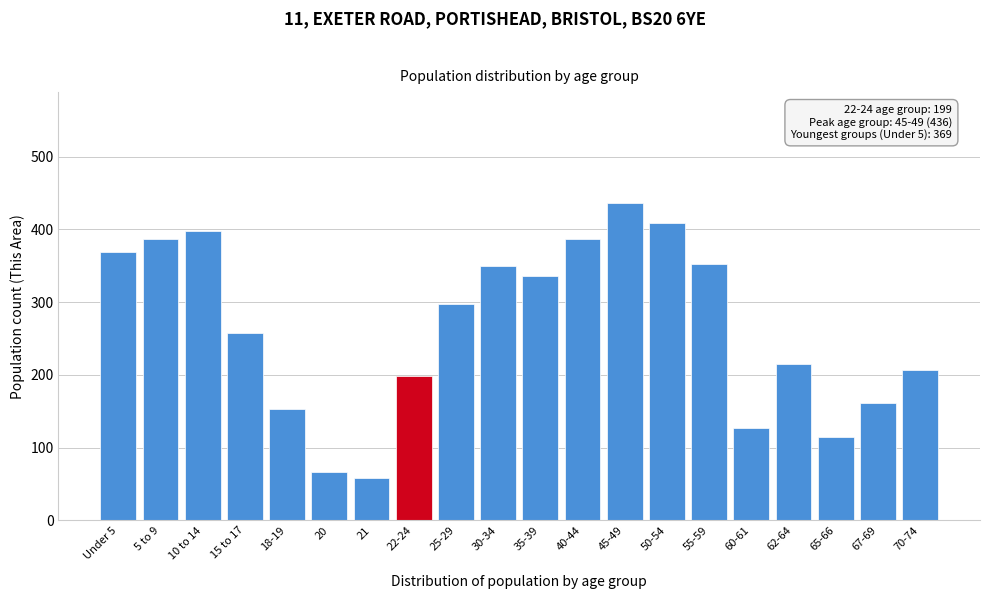

What is the difference between the values at 22-24 and 18-19?

46